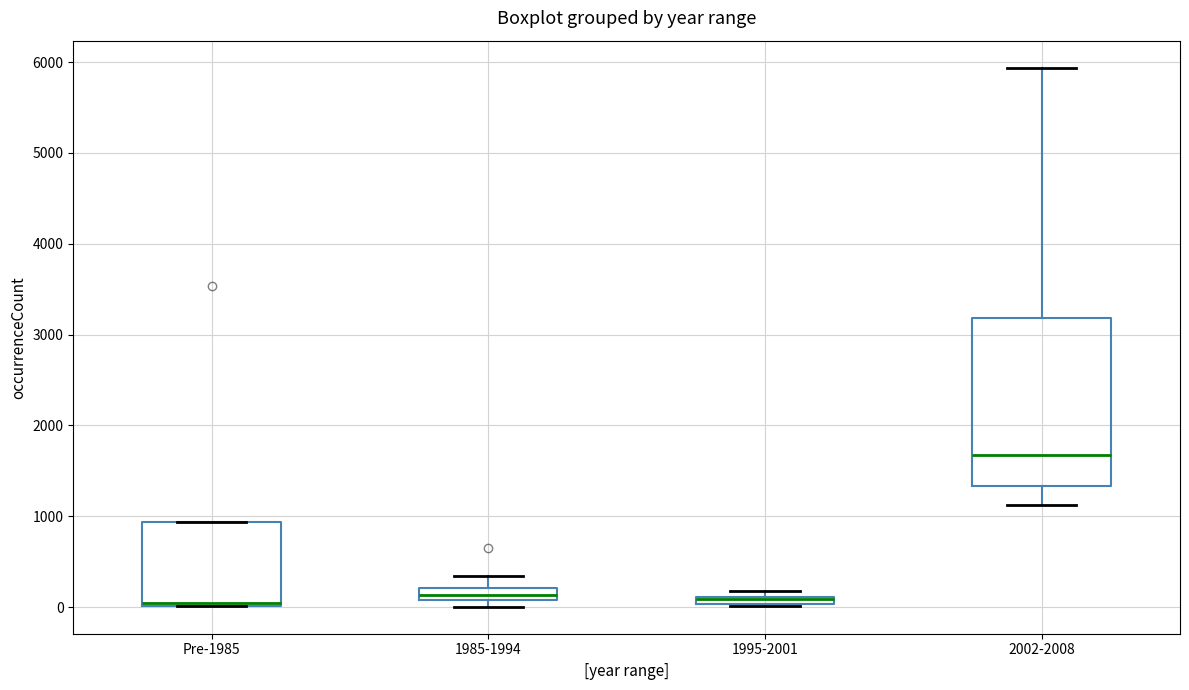

Where is the upper edge of the box for 1995-2001 on the y-axis? The values are not printed on the chart, so give them approximately, as read against the axis.

100